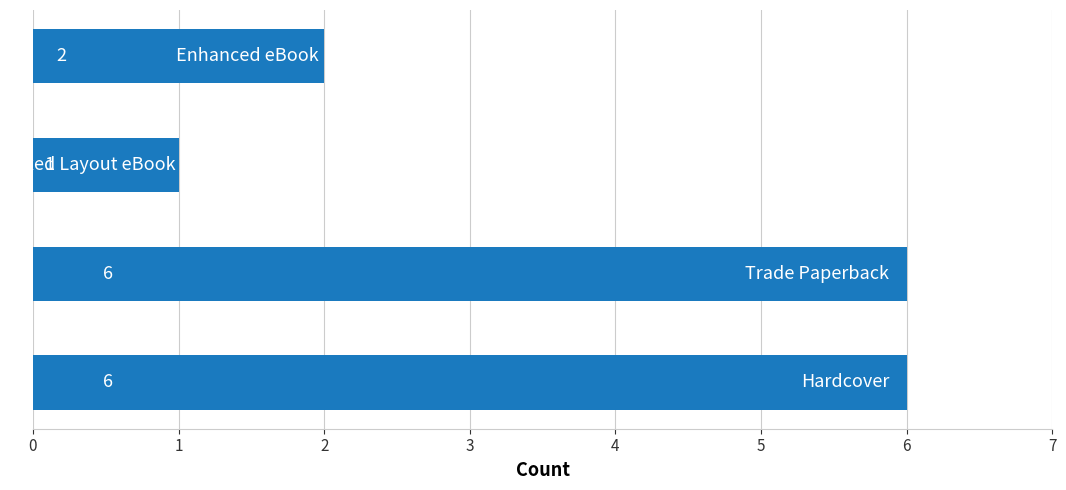

What is the difference between the maximum and minimum values?

5